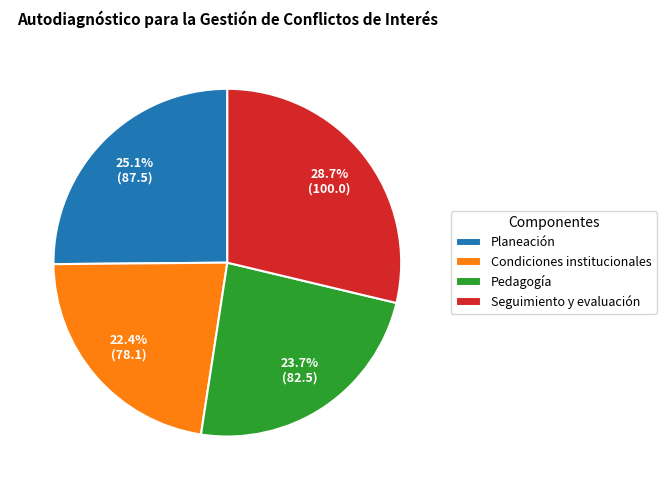

How much of the chart is everything except Pedagogía?

76.3%